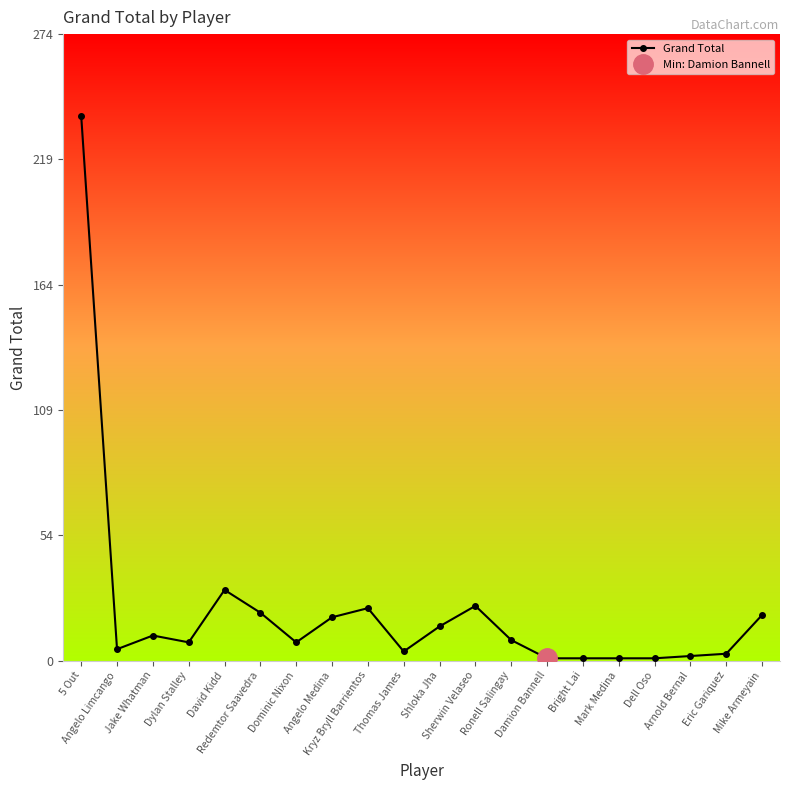

How many values exceed 9?

9